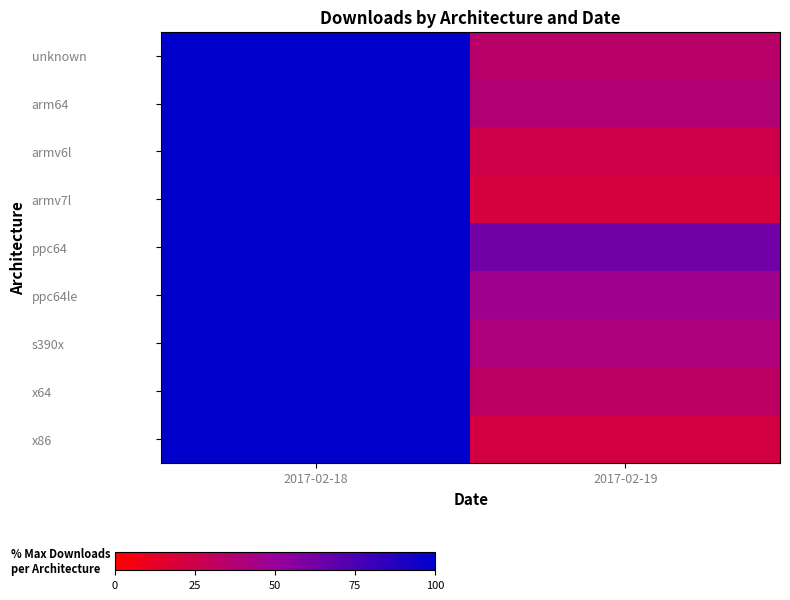

Reading right to left, transcribe all the data shown in this chart.

unknown: 2017-02-19=34.2	2017-02-18=100.0
arm64: 2017-02-19=38.2	2017-02-18=100.0
armv6l: 2017-02-19=23.9	2017-02-18=100.0
armv7l: 2017-02-19=20.6	2017-02-18=100.0
ppc64: 2017-02-19=62.5	2017-02-18=100.0
ppc64le: 2017-02-19=46.7	2017-02-18=100.0
s390x: 2017-02-19=40.0	2017-02-18=100.0
x64: 2017-02-19=32.6	2017-02-18=100.0
x86: 2017-02-19=22.0	2017-02-18=100.0